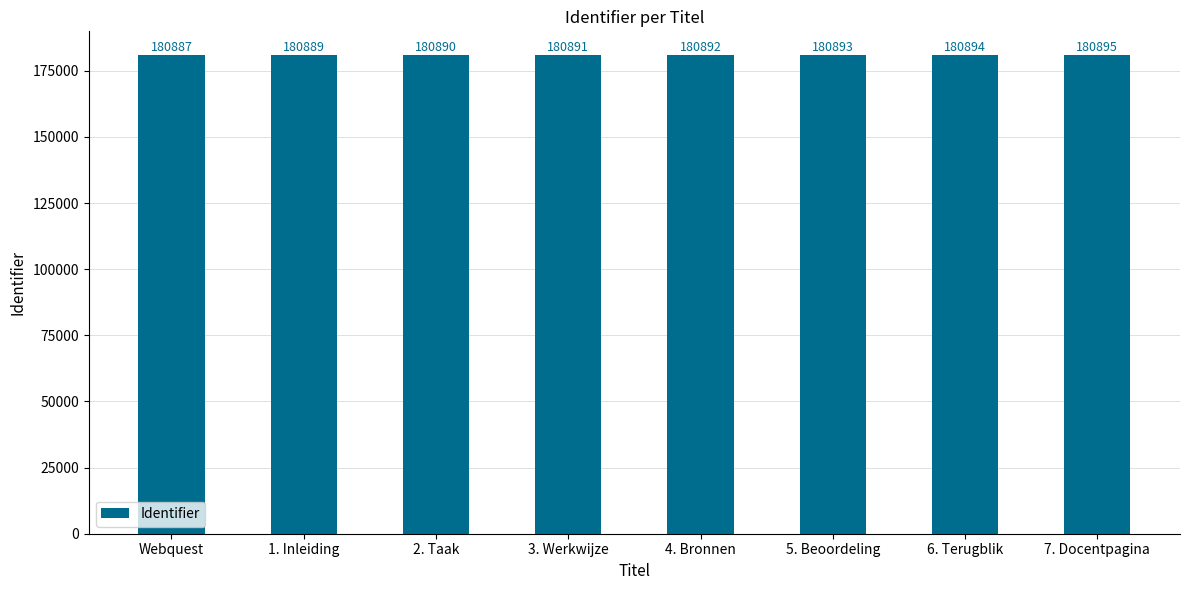

What is the ratio of the value at 1. Inleiding to the value at 3. Werkwijze?

1.0